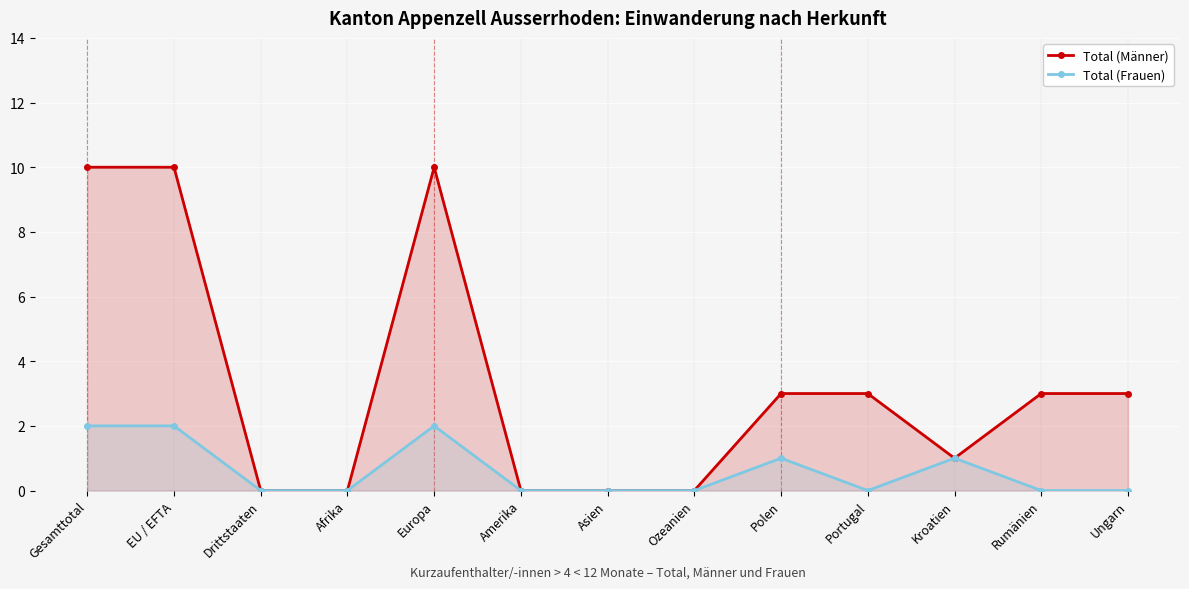

What is the difference between the Total (Frauen) values at Afrika and Polen?

1